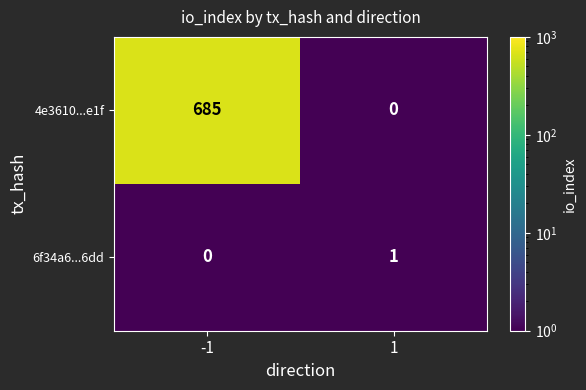

Which series changed the most between -1 and 1?

4e3610...e1f